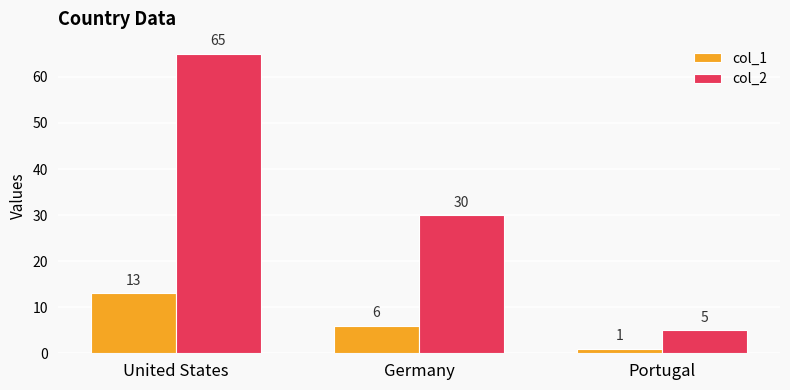

Reading left to right, what are all the values shown in this chart?

col_1: 13	6	1
col_2: 65	30	5